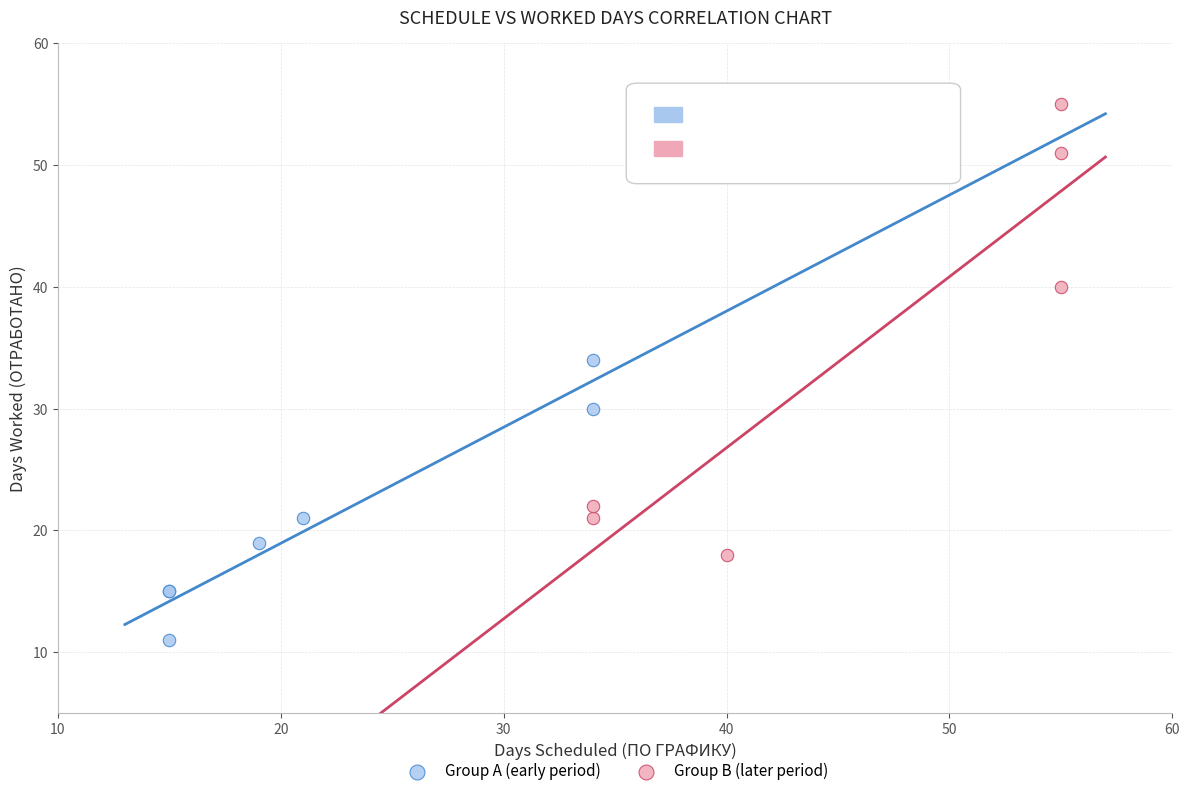

Which series contains the highest Y value?

Group B (later period)